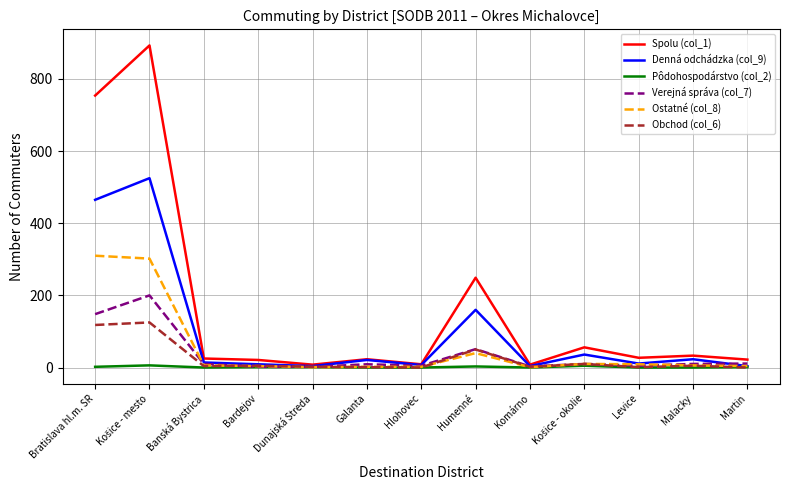

Which series has the largest total across all categories?

Spolu (col_1)